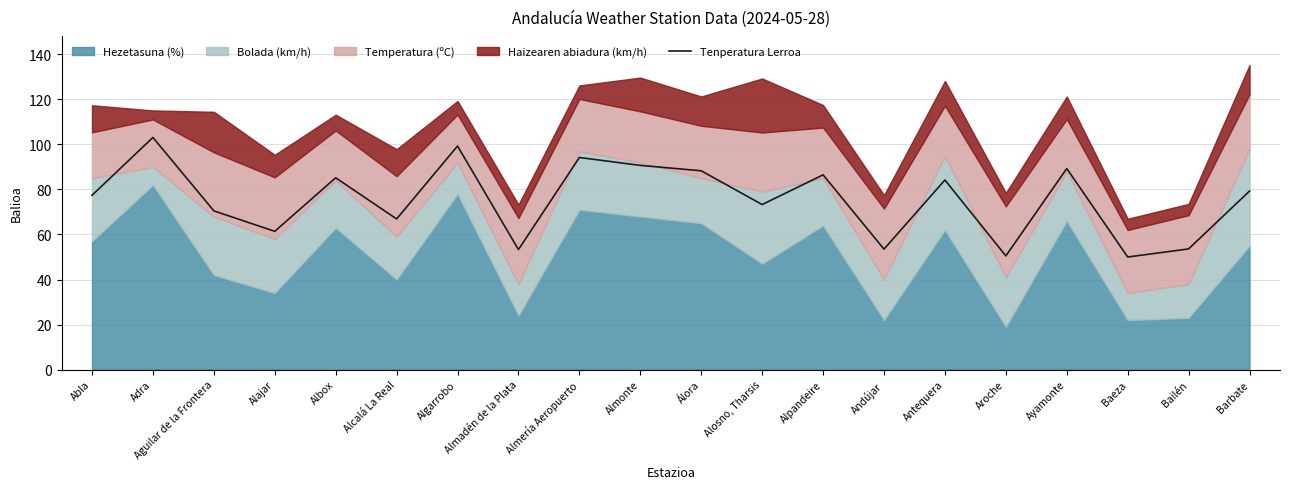

Count the number of values greater than 79.

10